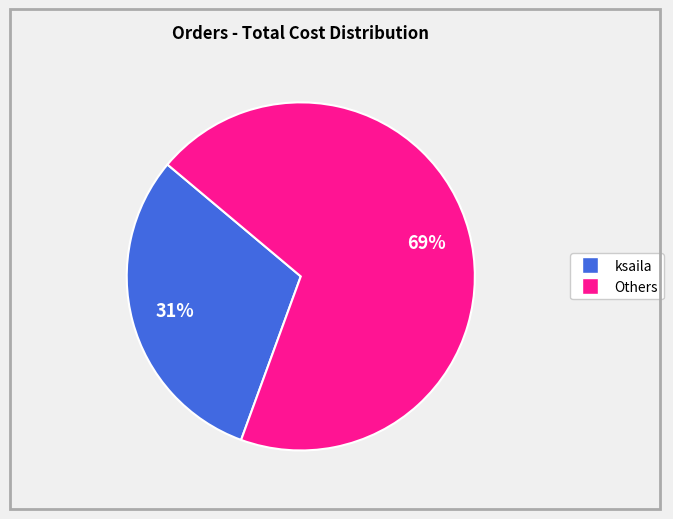

How many slices are in this pie chart?

2